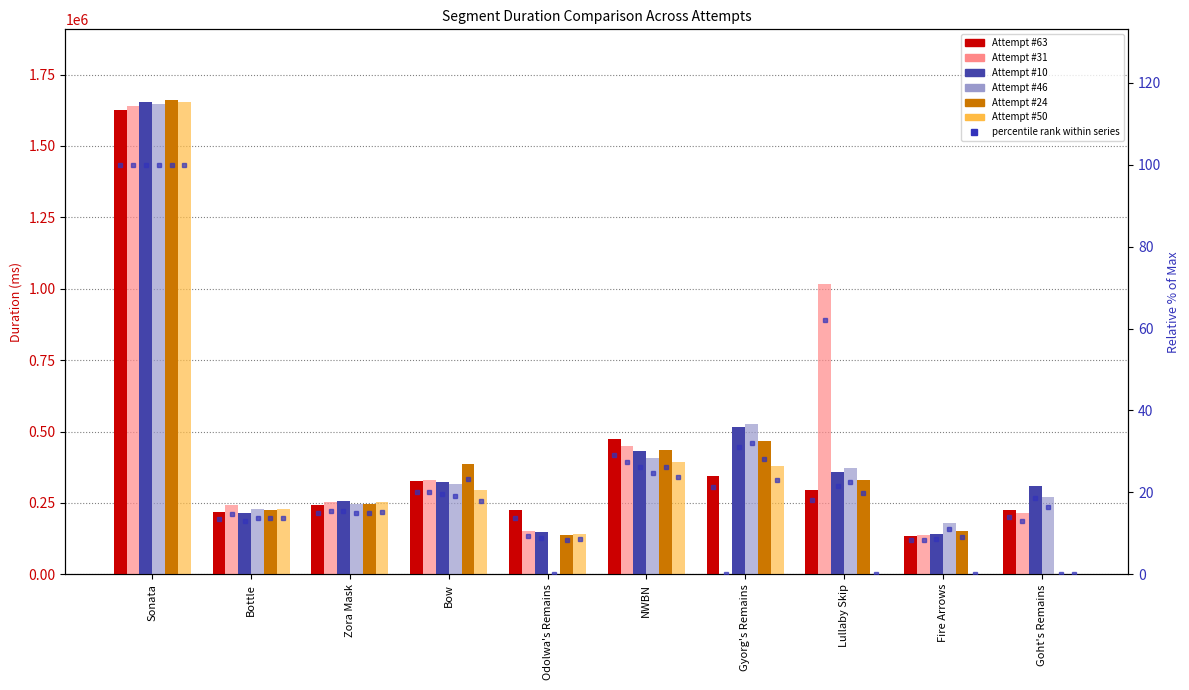

How many values in the Attempt #50 series are below 252155?

5